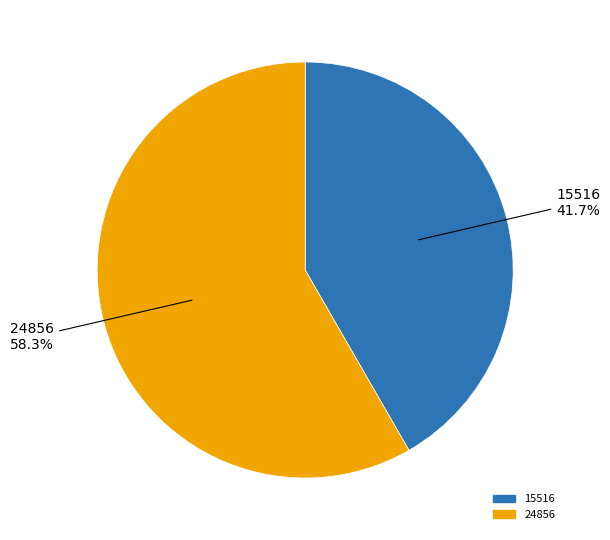

How many slices are in this pie chart?

2